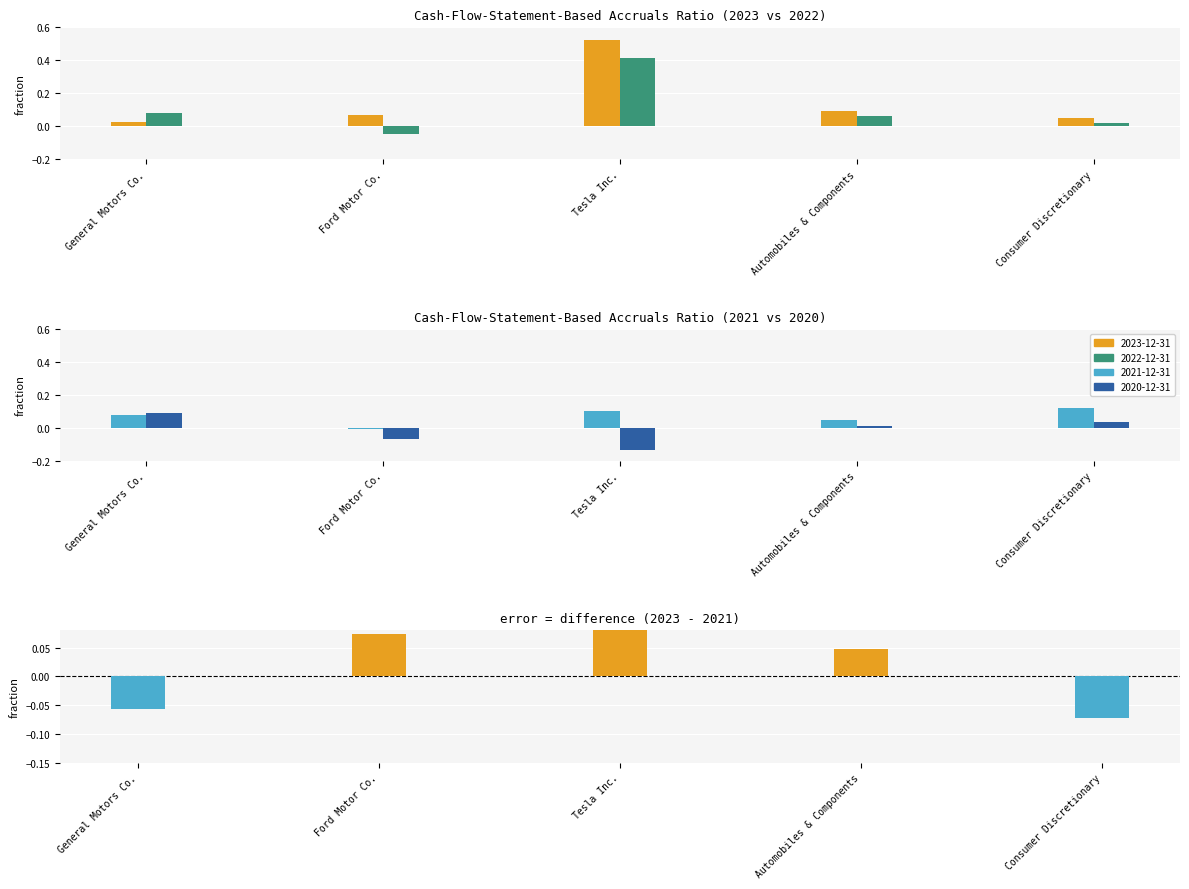

Is the value of 2020-12-31 at General Motors Co. greater than the value of 2021-12-31 at Ford Motor Co.?

Yes